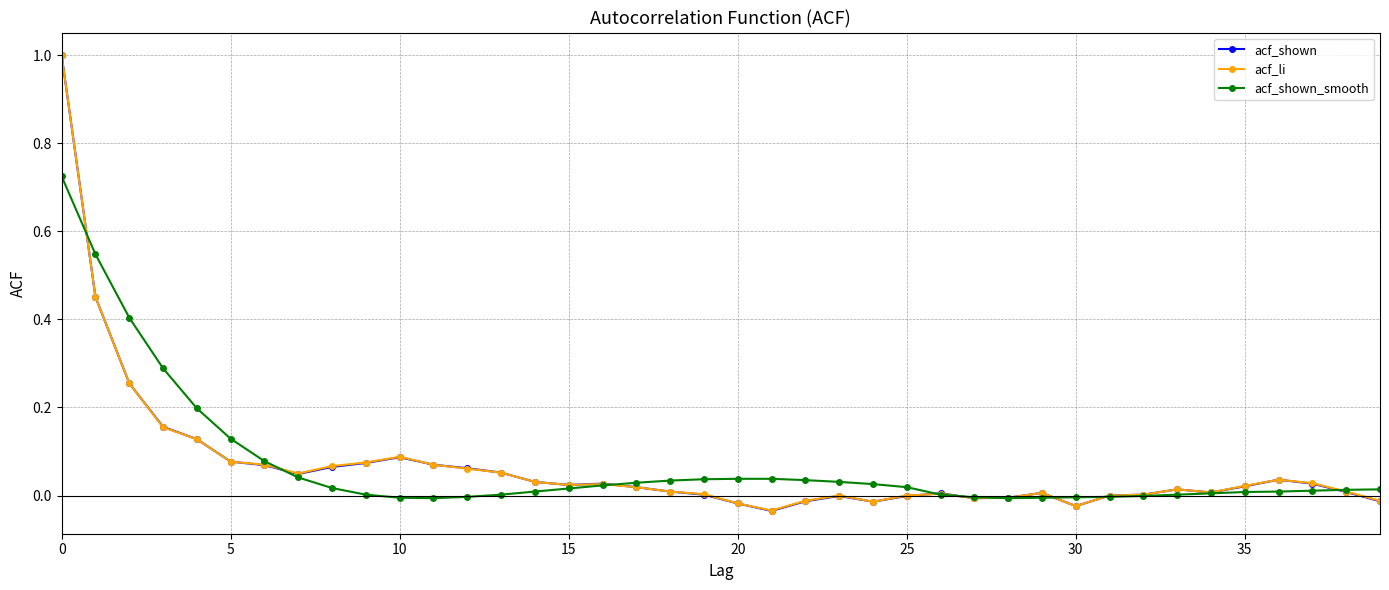

Count the number of data series in this chart.

3